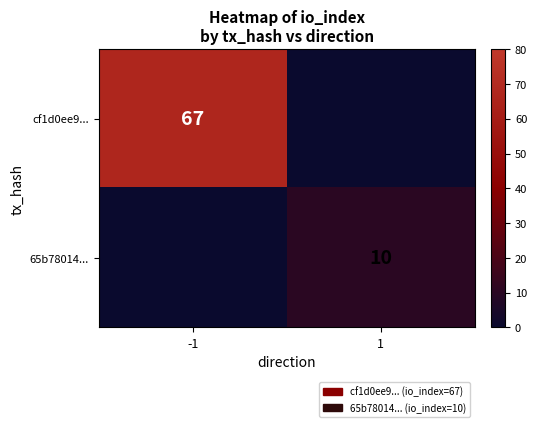

True or false: cf1d0ee9... has a value of 115 at -1.

False